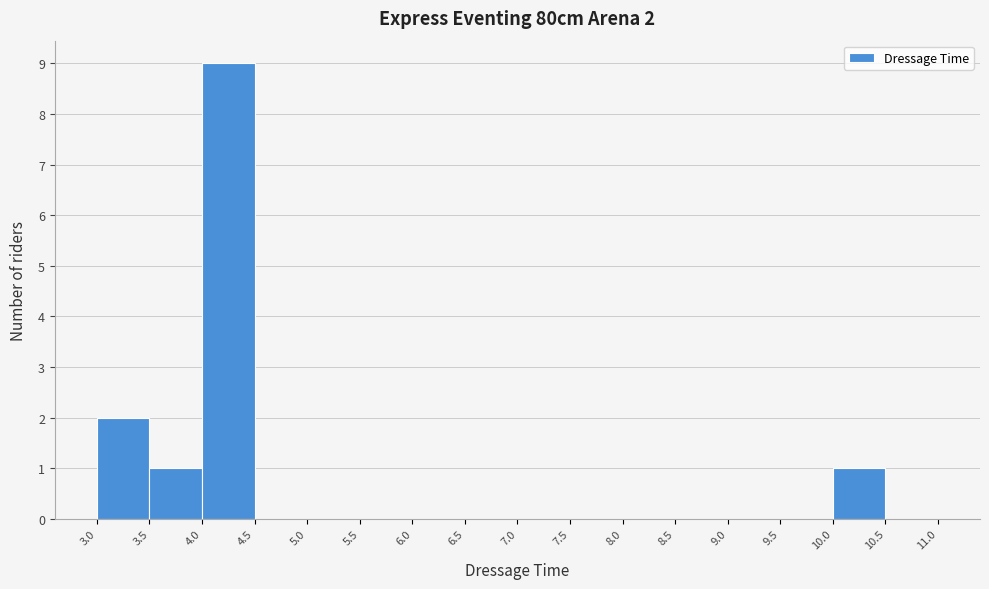

Which range on the x-axis has the tallest bar?

4.0 to 4.5